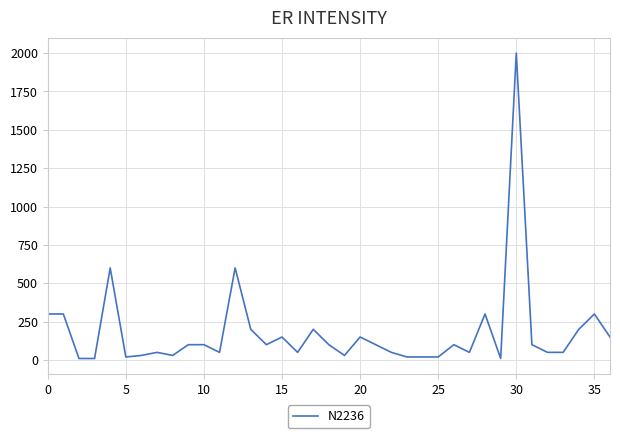

The value at 20 is 150. True or false?

True